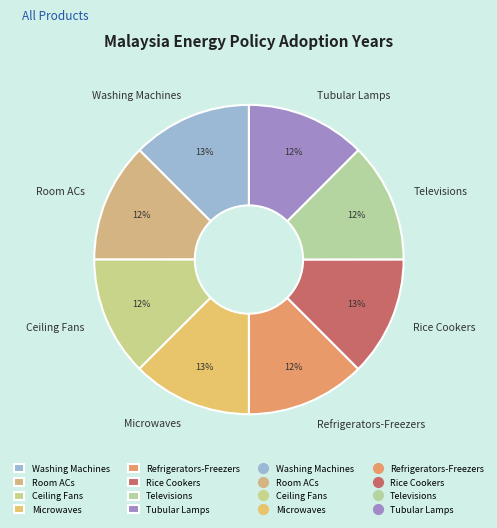

True or false: Rice Cookers accounts for 13% of the total.

True